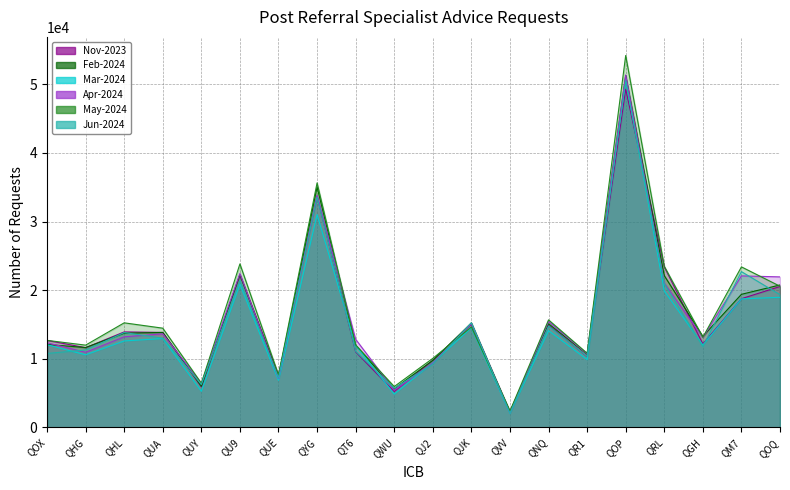

What is the maximum value shown in the chart?

54181